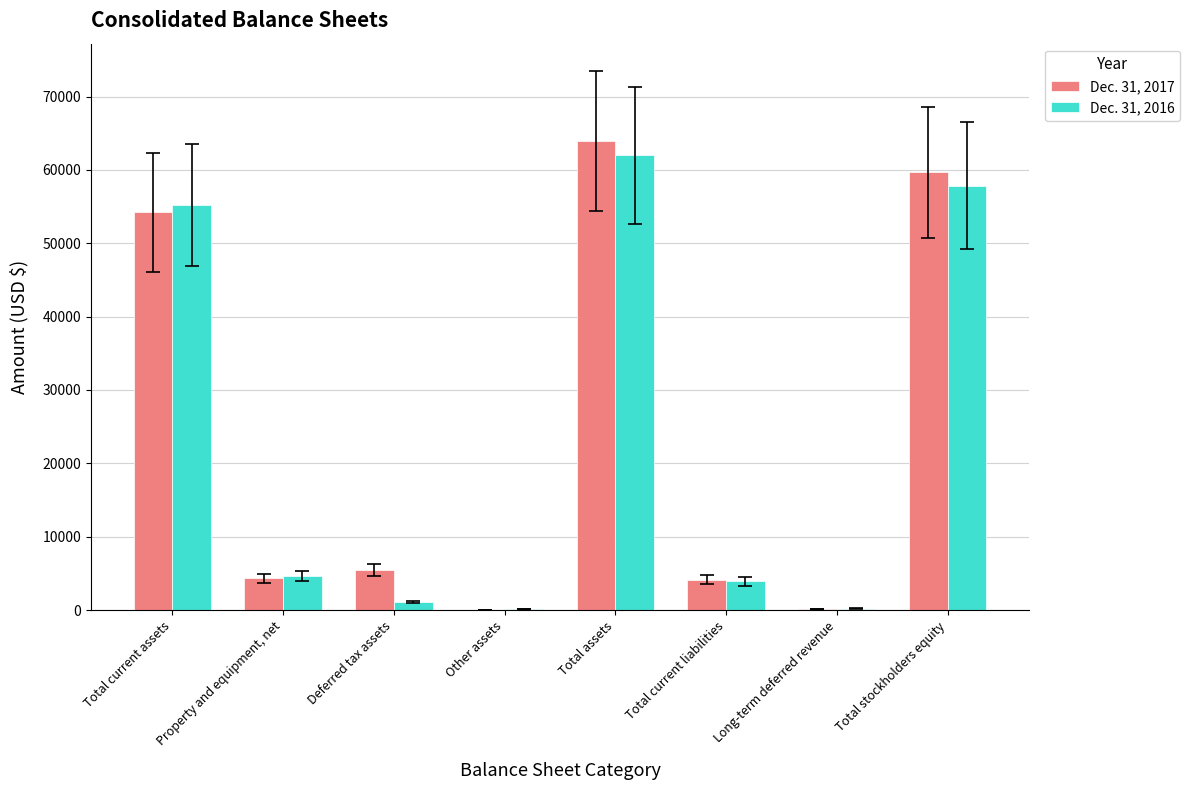

At which category is the sum across all series the highest?

Total assets